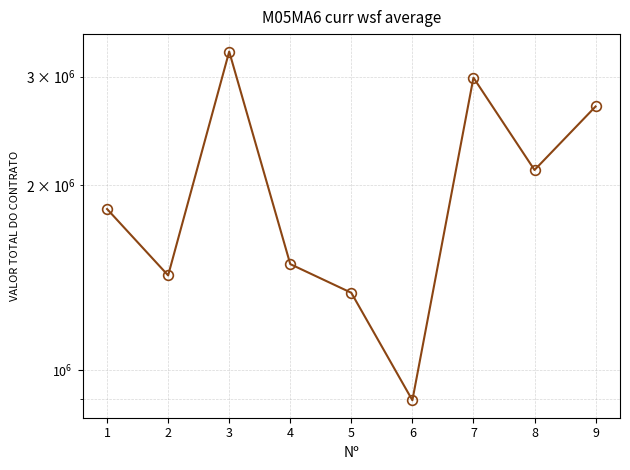

How many interior local valleys (lower than both neighbors) does the data have?

3